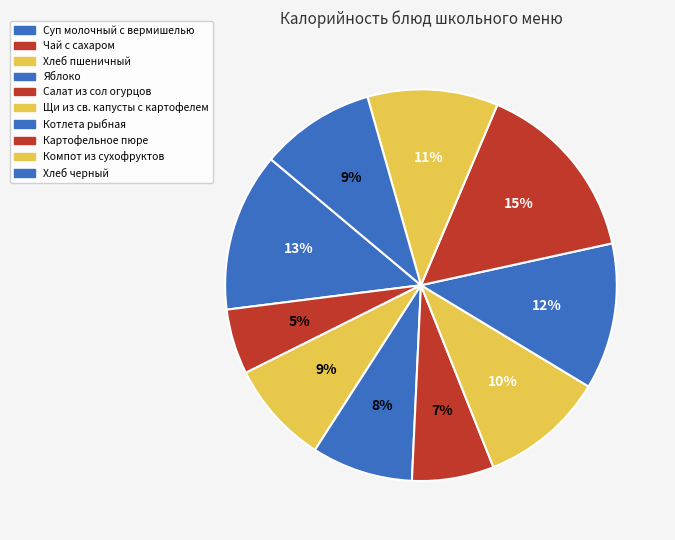

To the nearest percent, what is the difference between the Щи из св. капусты с картофелем and Суп молочный с вермишелью slice percentages?

3%